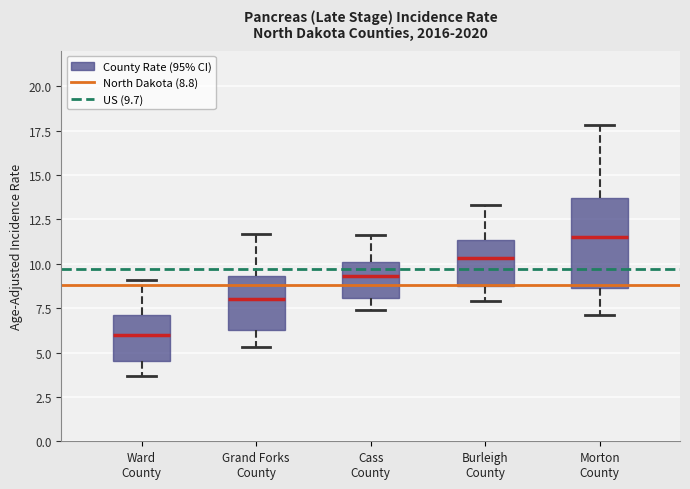

Which box's median line is the lowest?

Ward County